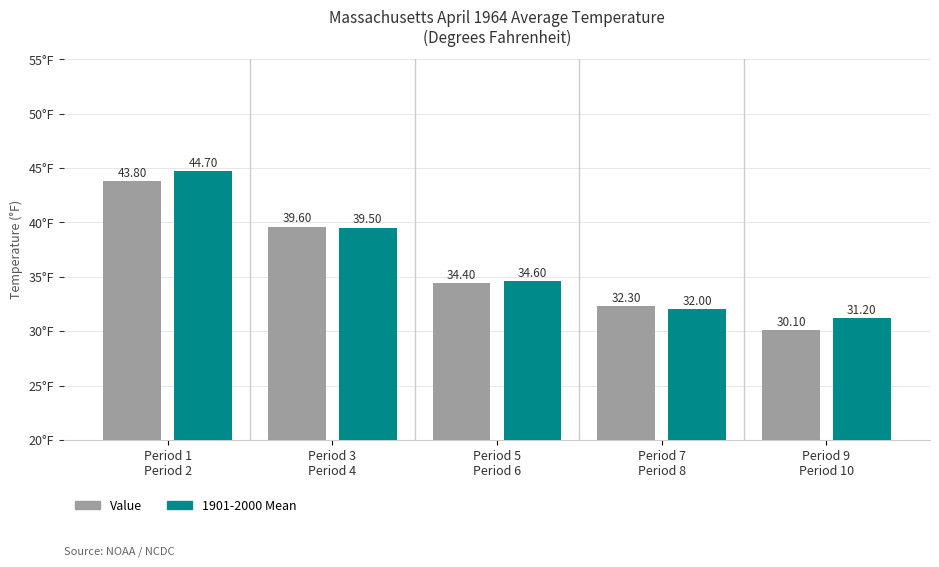

What is the difference between the 1901-2000 Mean values at Period 1
Period 2 and Period 7
Period 8?

12.7